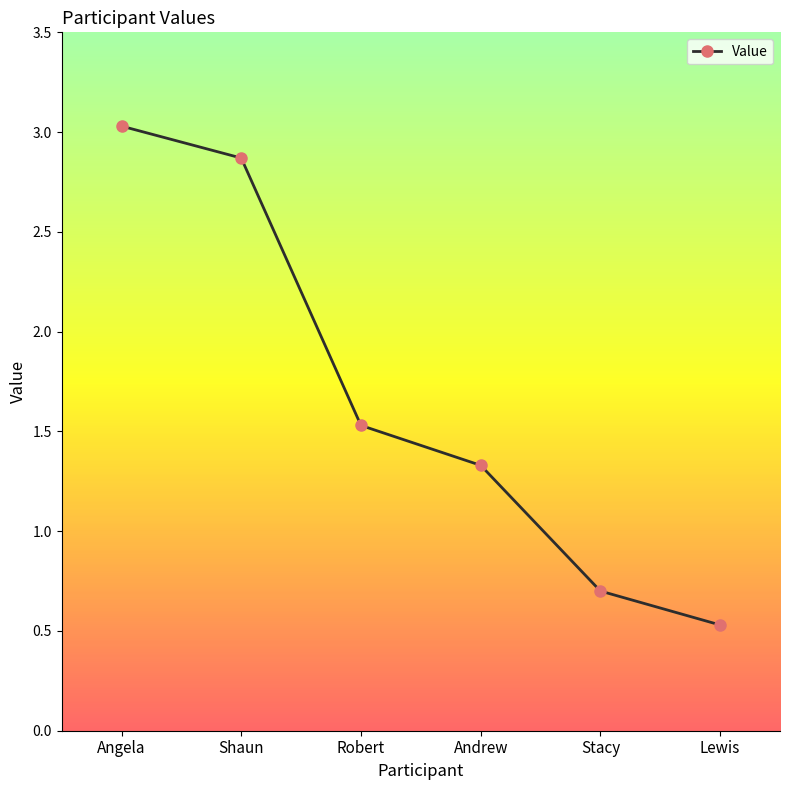

Which label corresponds to the largest value in the chart?

Angela